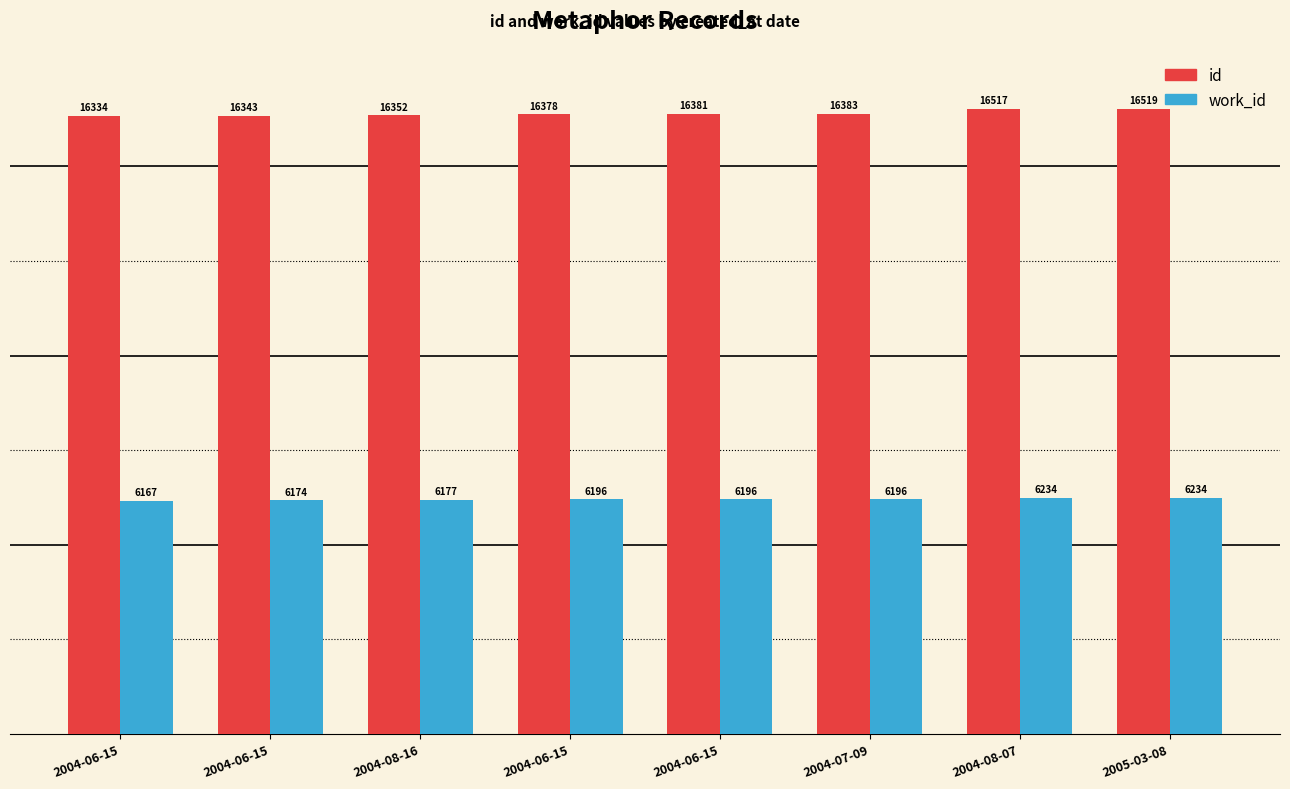

List the series in order of their overall mean, lowest first.

work_id, id